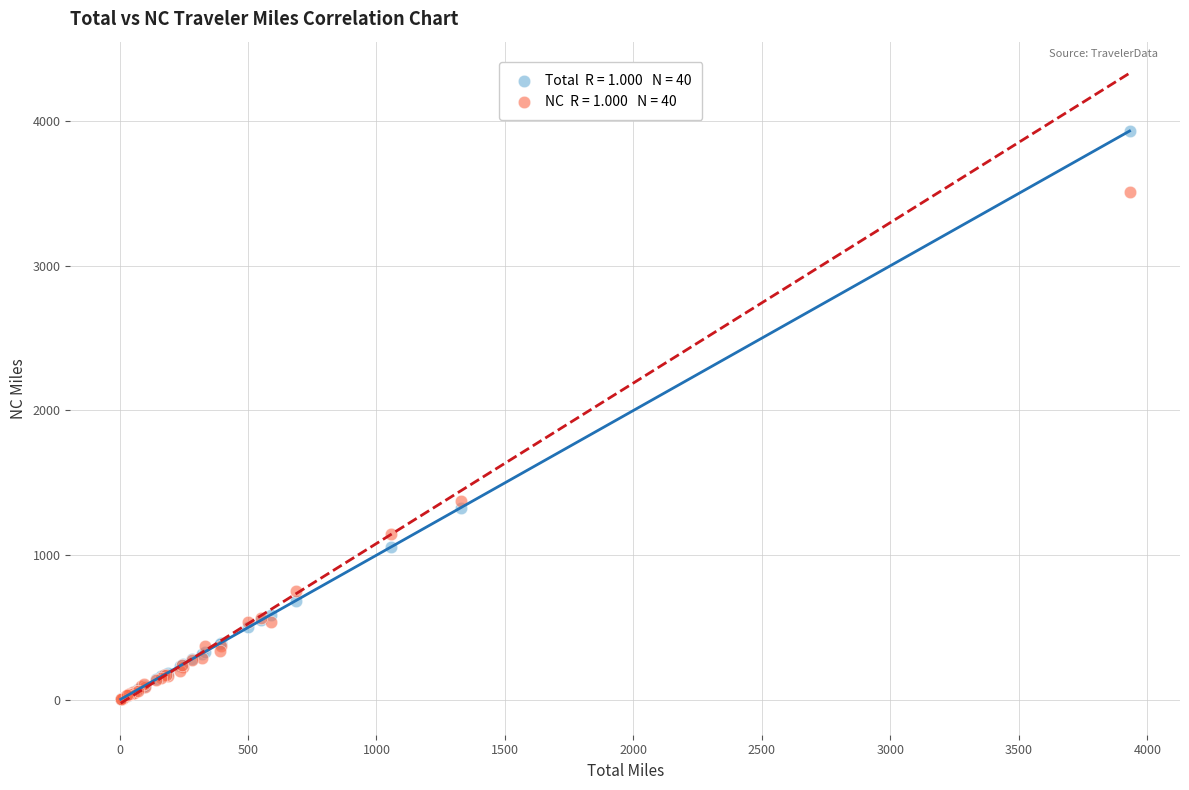

Across all series, what Y value is closest to 2078?

1462.3